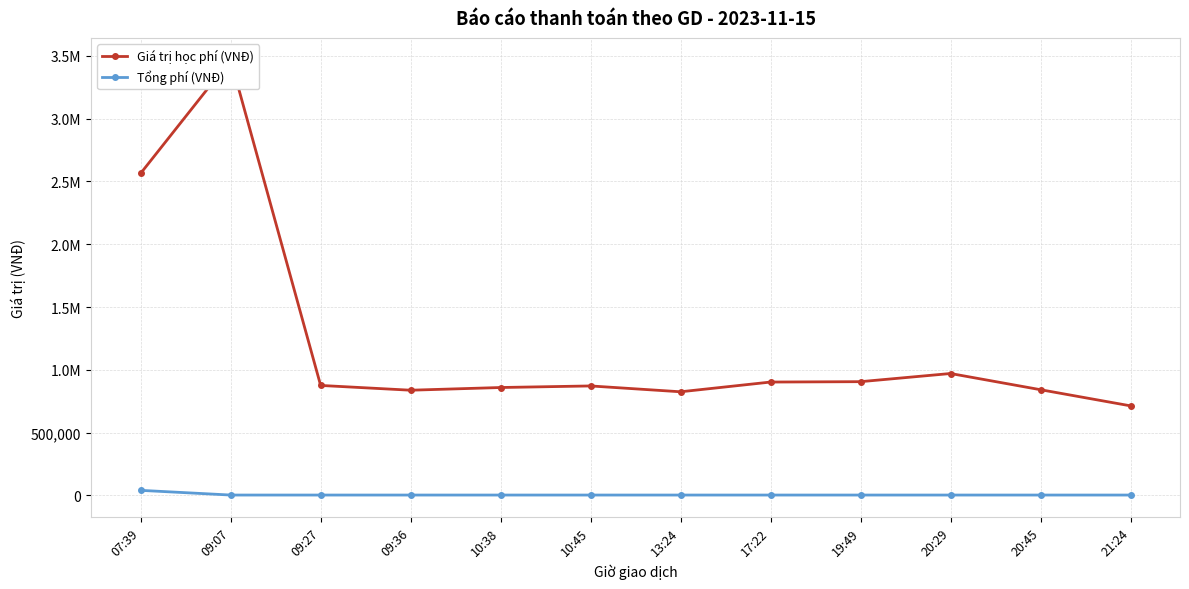

Rank the series by their maximum value, from highest to lowest.

Giá trị học phí (VNĐ), Tổng phí (VNĐ)